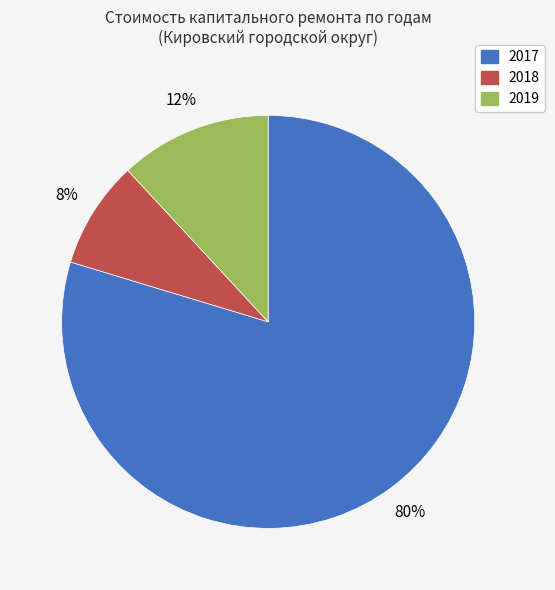

To the nearest percent, what portion does 2018 represent?

8%